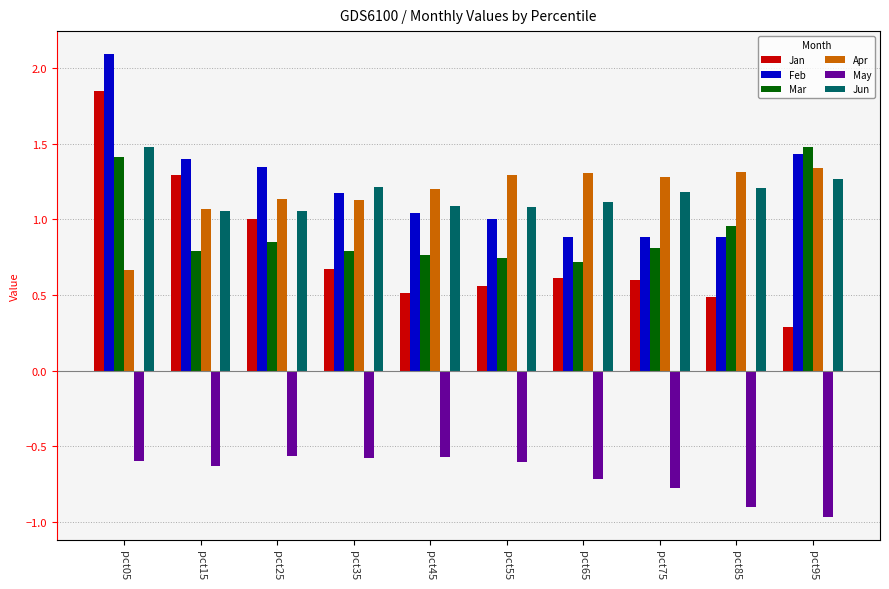

Are the bars horizontal?

No